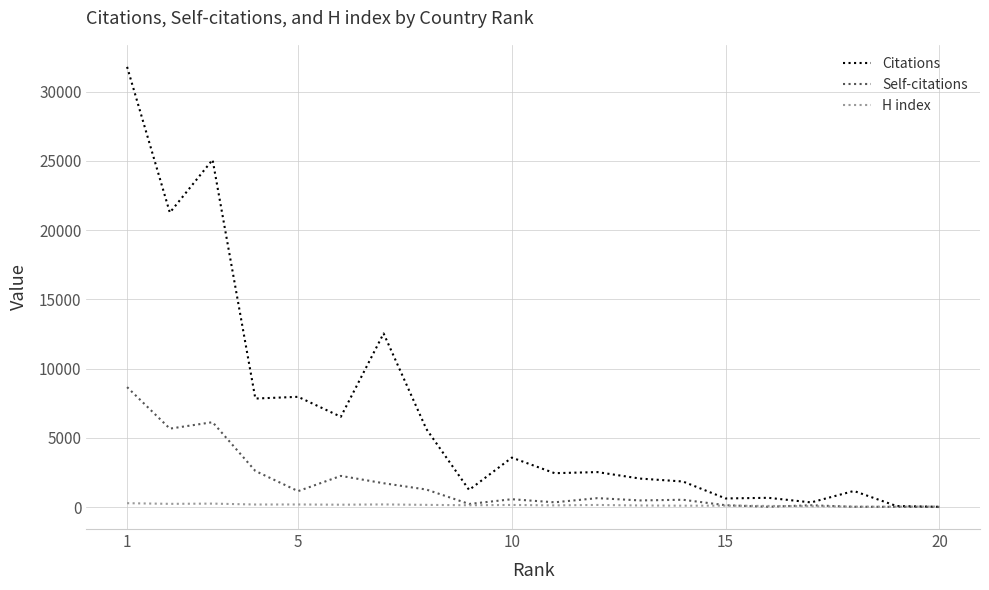

What are all the series names shown in the legend?

Citations, Self-citations, H index